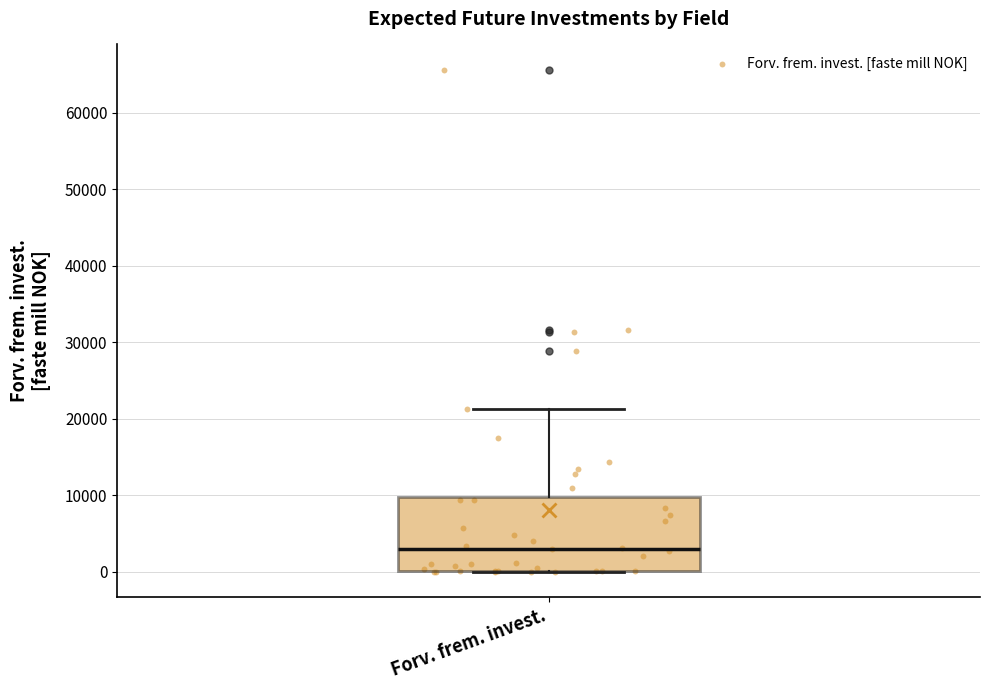

Where does the upper whisker of the box for Forv. frem. invest. end on the y-axis? The values are not printed on the chart, so give them approximately, as read against the axis.

21000